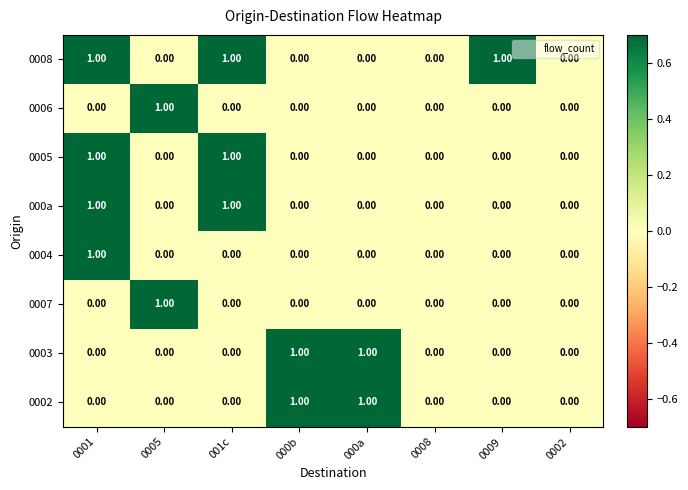

What is the total value across all series at 0001?

4